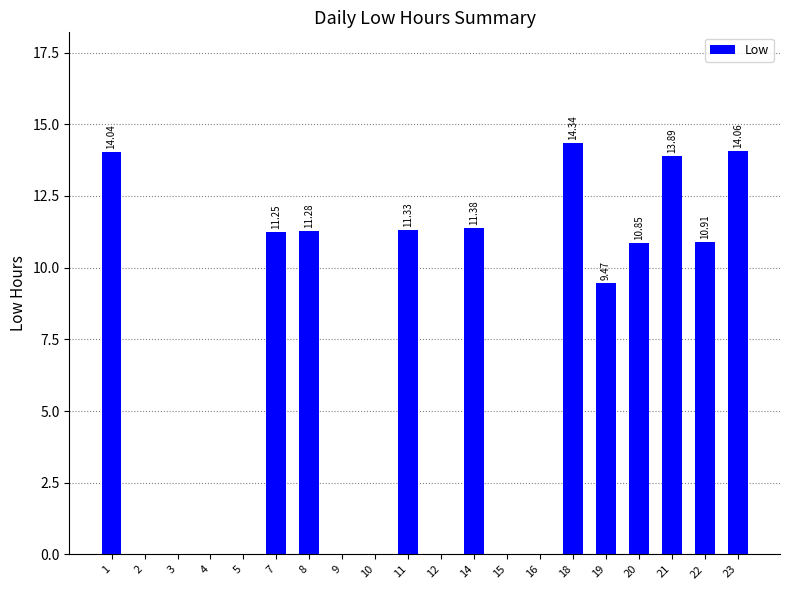

True or false: the data shows -7.9 at 3.

False